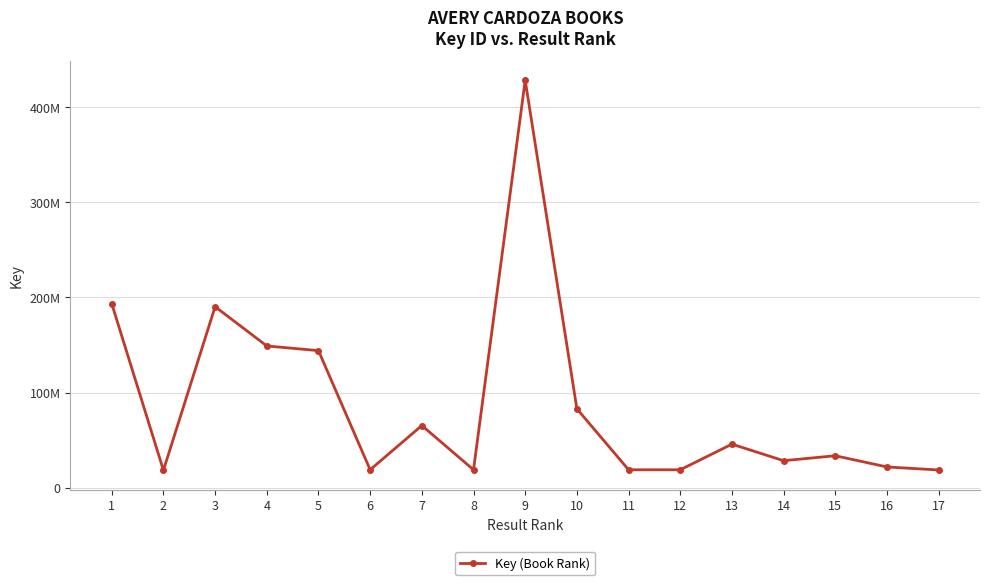

What is the difference between the values at 12 and 7?

46543700